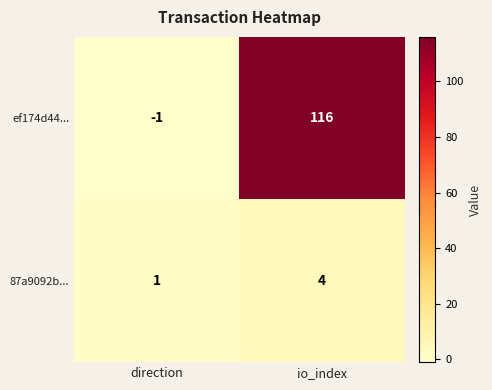

What is the sum of the 87a9092b... values at direction and io_index?

5